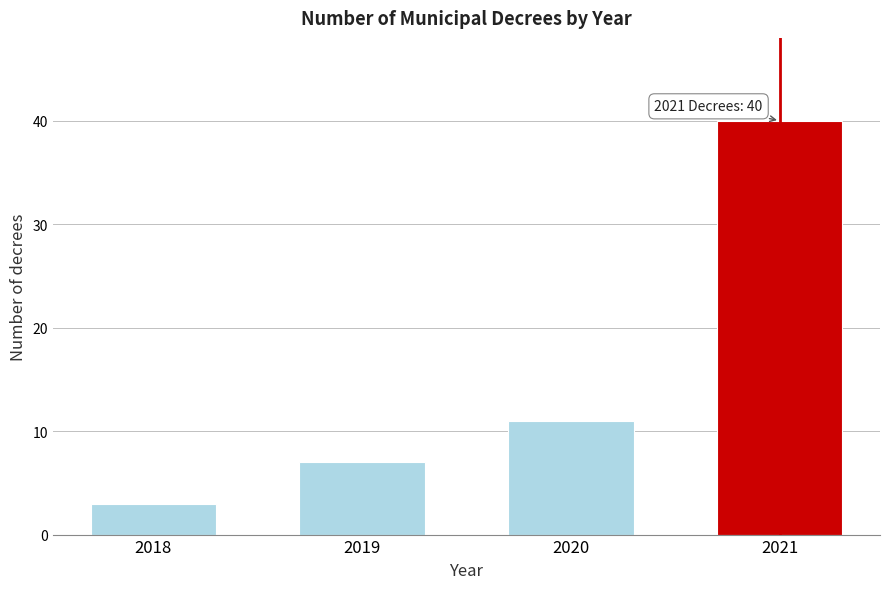

Reading right to left, transcribe all the data shown in this chart.

40	11	7	3